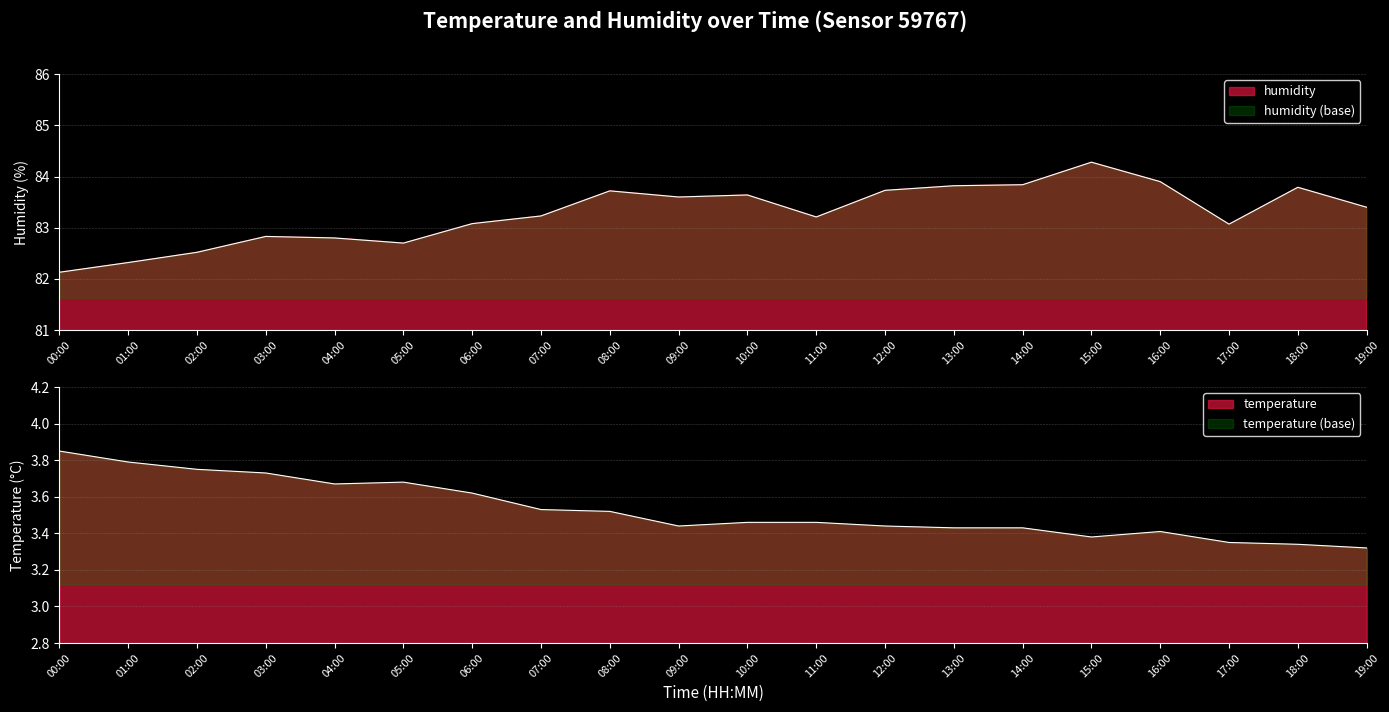

Does the chart display data point markers on the line(s)?

No